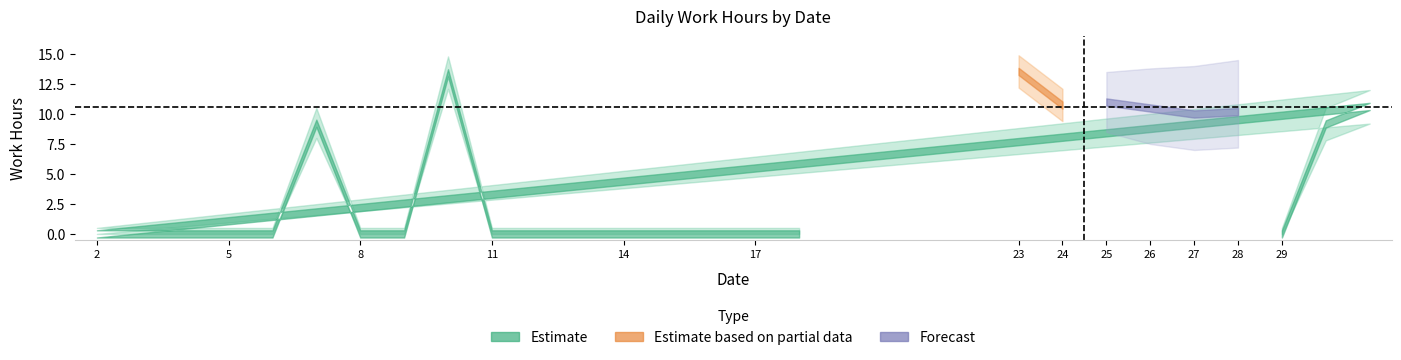

Which label corresponds to the smallest value in the chart?

29